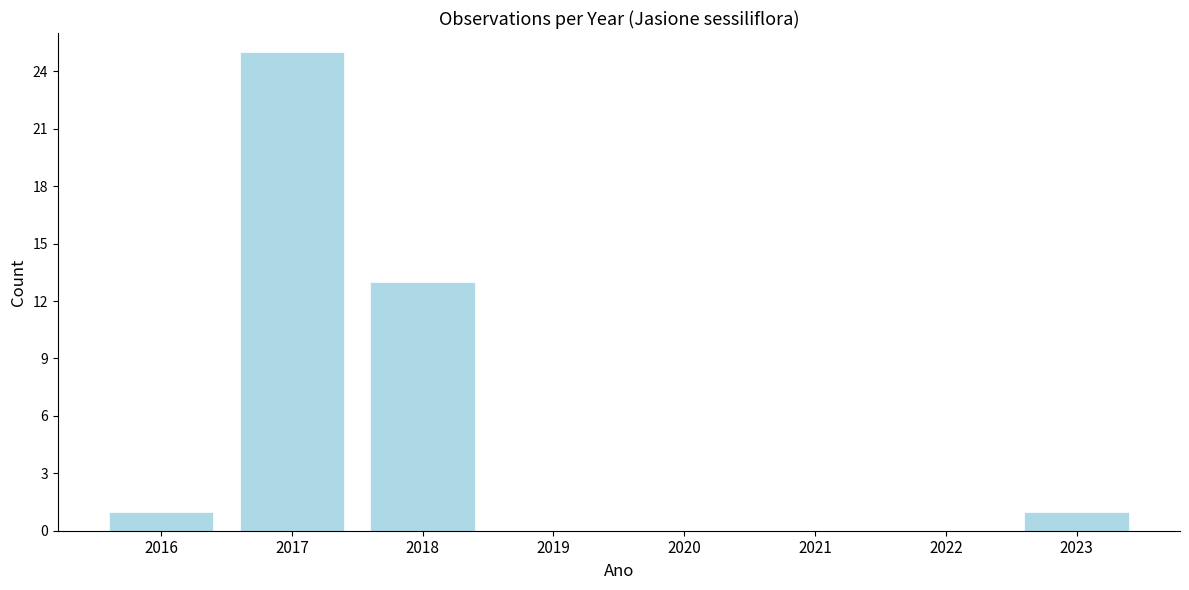

Reading left to right, list all the values displayed in this chart.

2016=1	2017=25	2018=13	2019=0	2020=0	2021=0	2022=0	2023=1